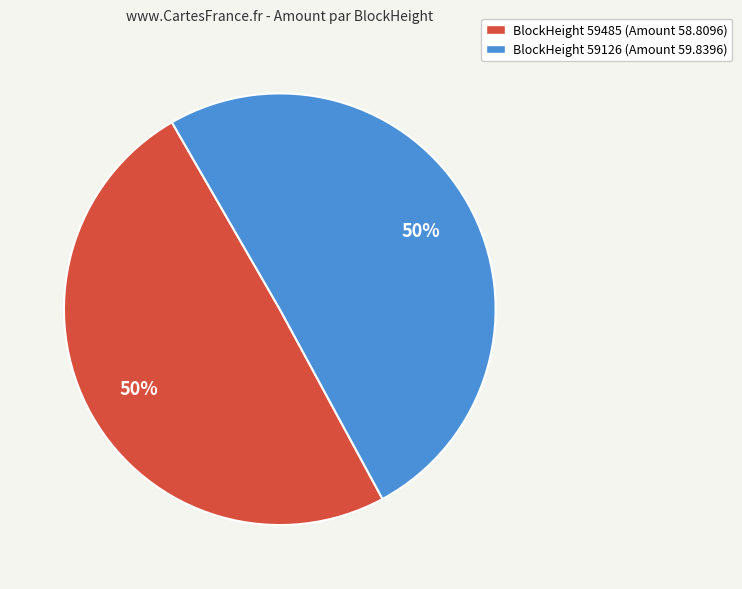

To the nearest percent, what percentage of the pie is BlockHeight 59126?

50%